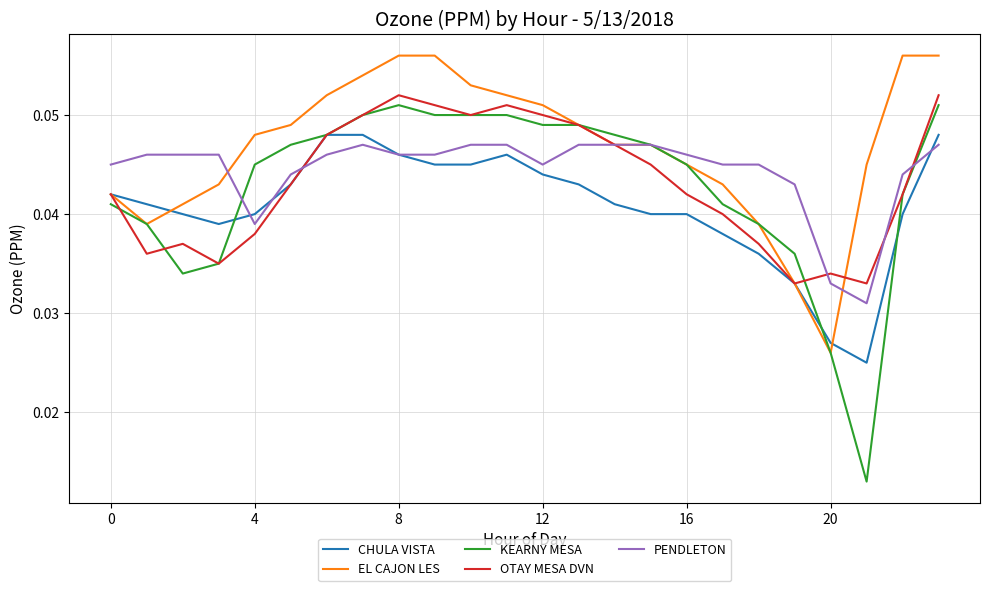

Which series has the widest spread of values?

KEARNY MESA